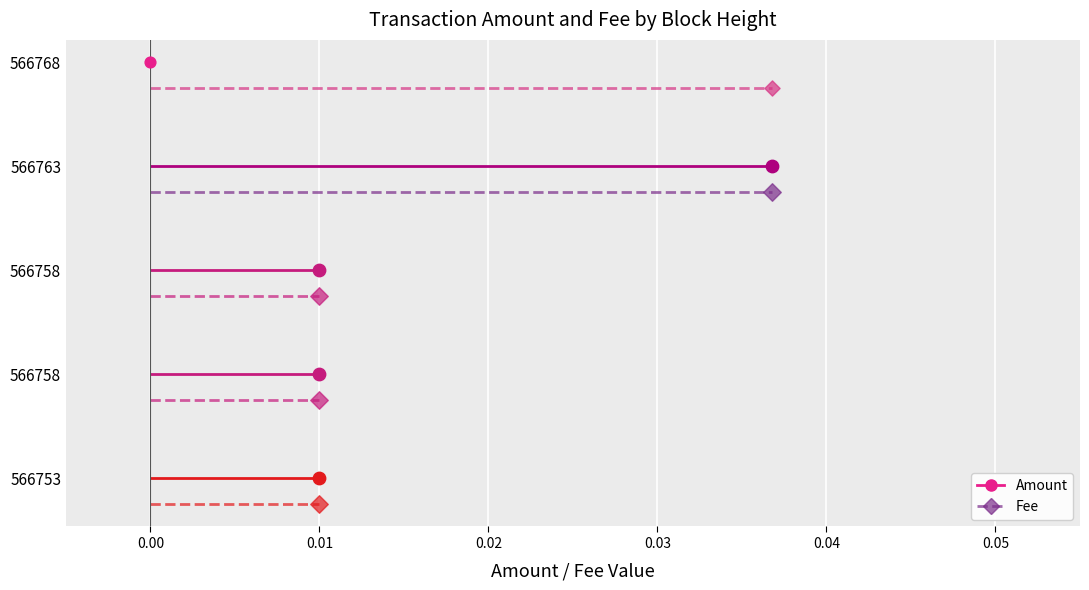

Which series has the largest Y range (max minus min)?

Amount